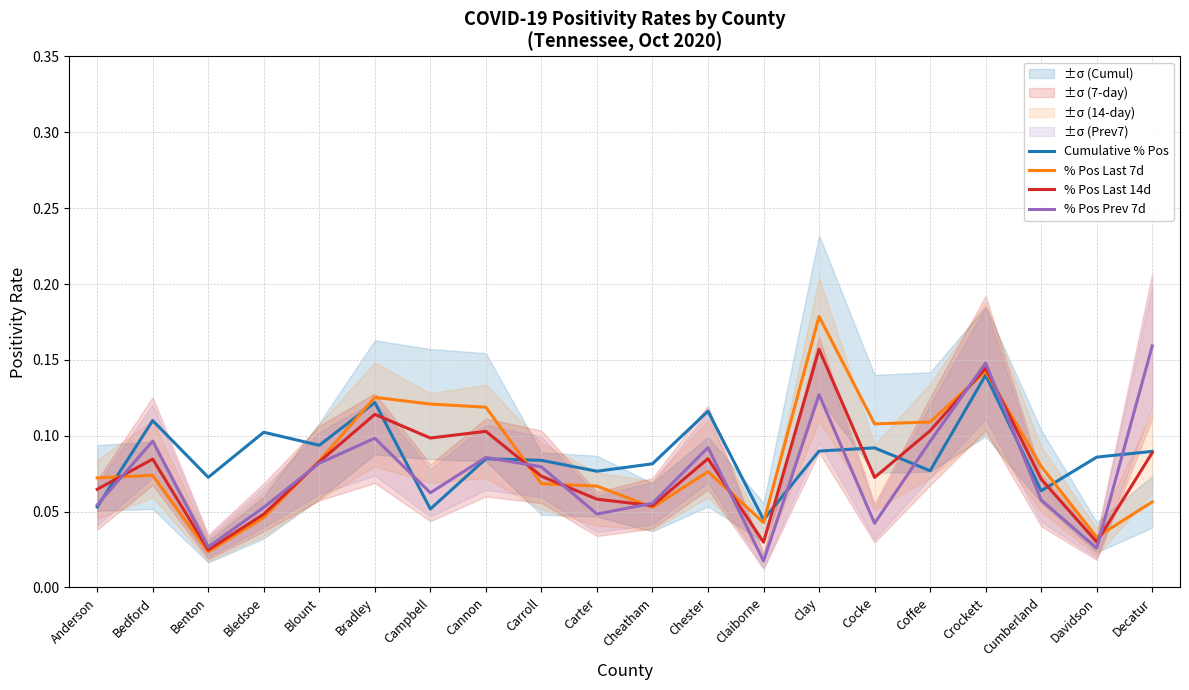

What is the total value across all series at Cannon?

0.4